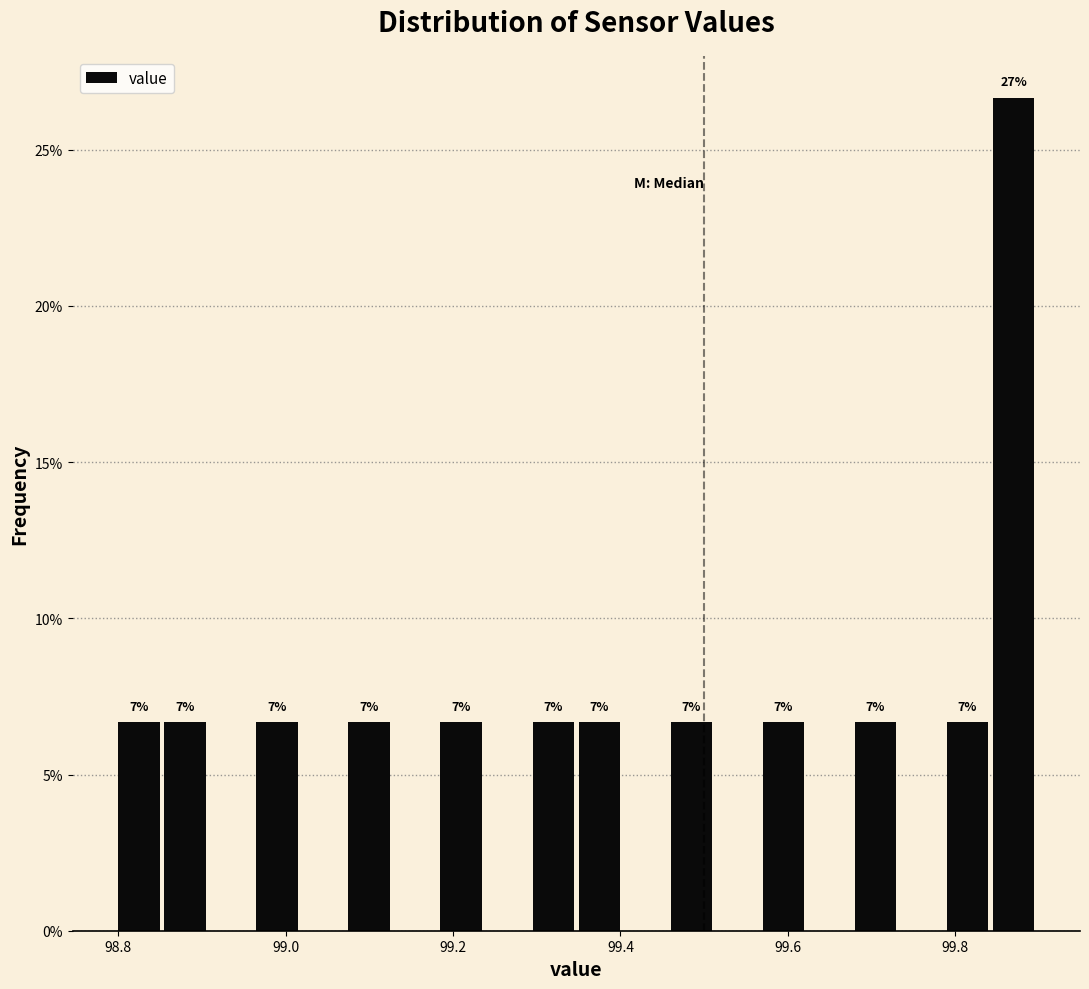

Read against the x-axis, roughly where is the centre of the tallest bar?

99.86